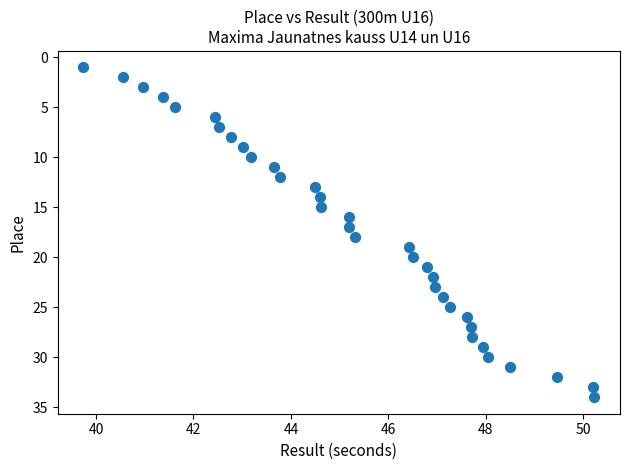

What is the range of Y values (max minus min)?

33